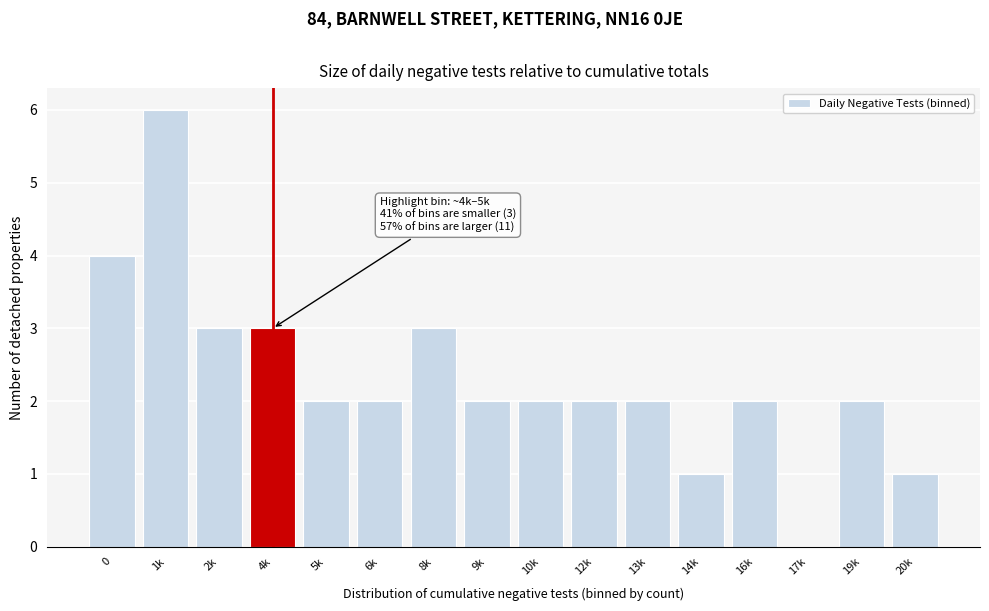

Reading right to left, list all the values displayed in this chart.

20k=1	19k=2	17k=0	16k=2	14k=1	13k=2	12k=2	10k=2	9k=2	8k=3	6k=2	5k=2	4k=3	2k=3	1k=6	0=4